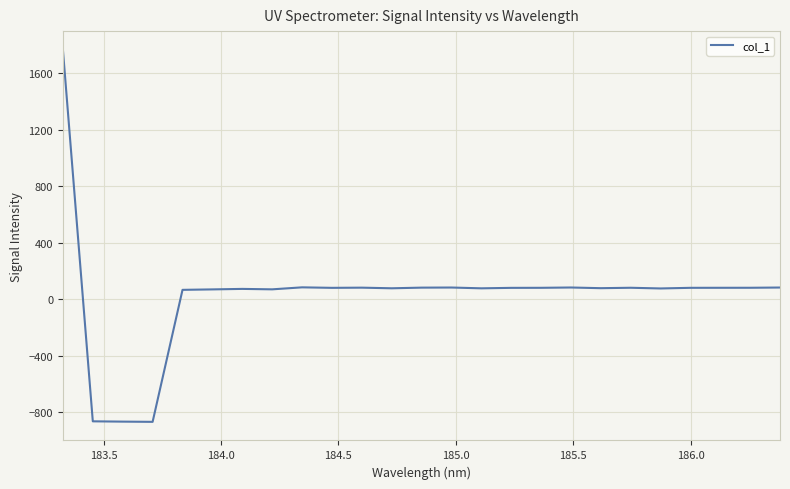

What is the smallest value displayed?

-866.6